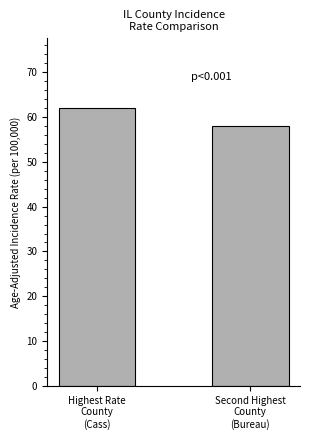

The chart shows a value of 31.3 at Highest Rate
County
(Cass). True or false?

False